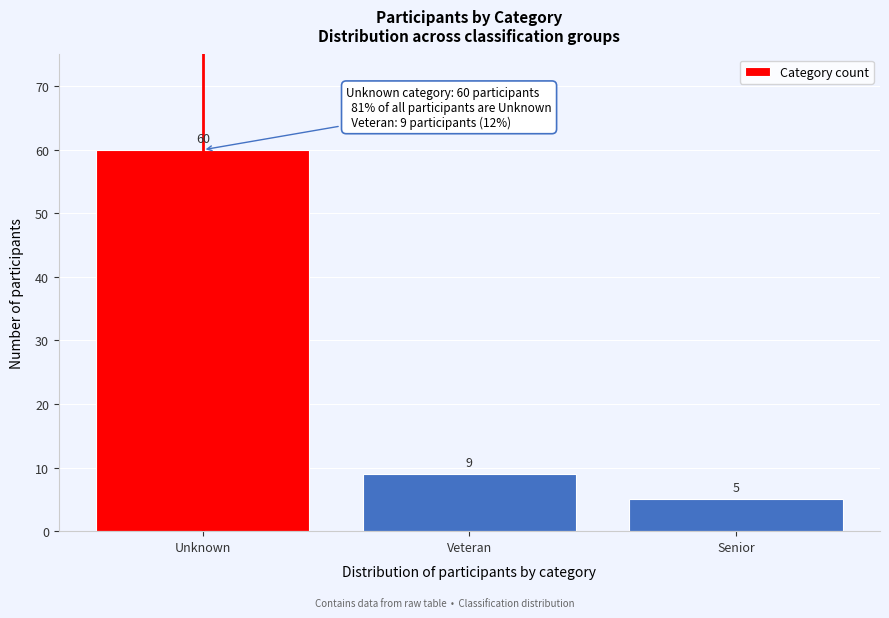

Reading left to right, what are all the values shown in this chart?

60	9	5